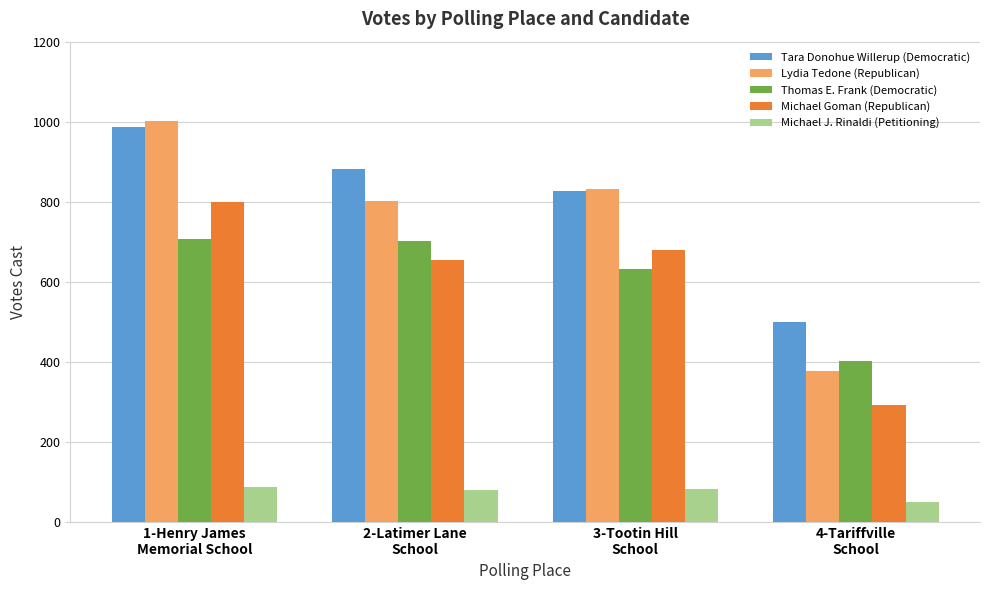

What is the total value across all series at 2-Latimer Lane
School?

3123